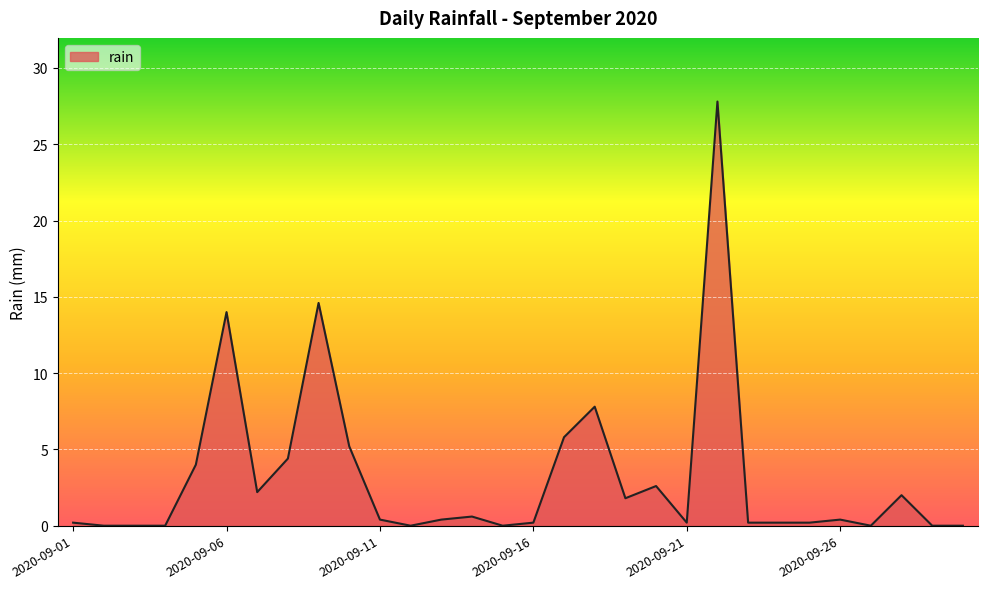

What is the sum of all values?

95.2